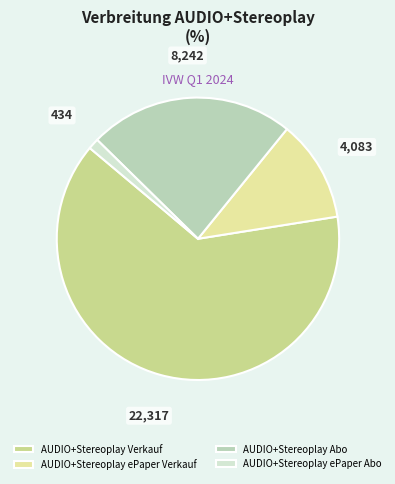

To the nearest percent, what is the difference between the largest and smallest slice percentages?

62%